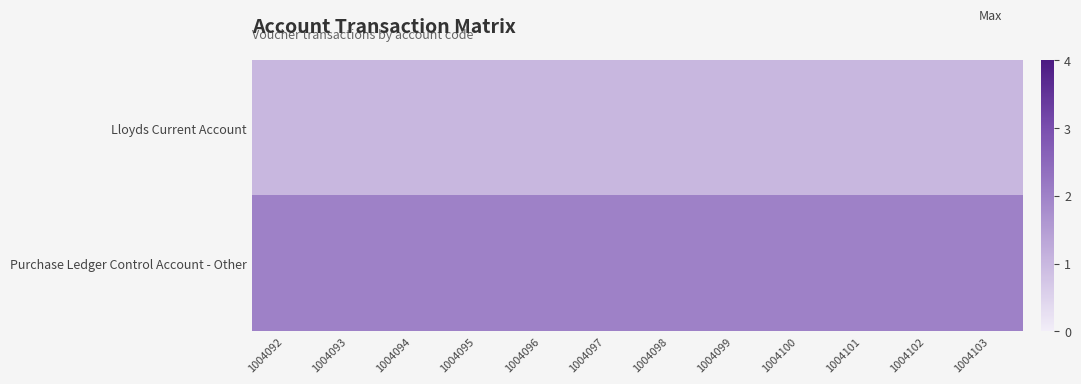

Reading left to right, list all the values displayed in this chart.

Lloyds Current Account: 1004092=1	1004093=1	1004094=1	1004095=1	1004096=1	1004097=1	1004098=1	1004099=1	1004100=1	1004101=1	1004102=1	1004103=1
Purchase Ledger Control Account - Other: 1004092=2	1004093=2	1004094=2	1004095=2	1004096=2	1004097=2	1004098=2	1004099=2	1004100=2	1004101=2	1004102=2	1004103=2